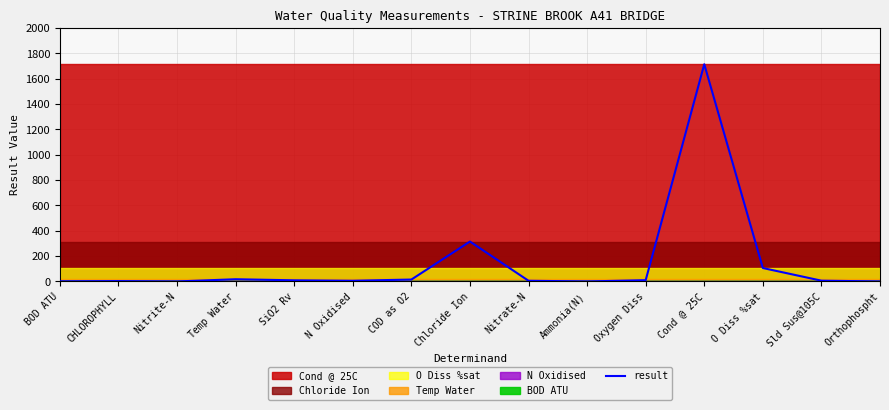

How many lines are shown in the chart?

1